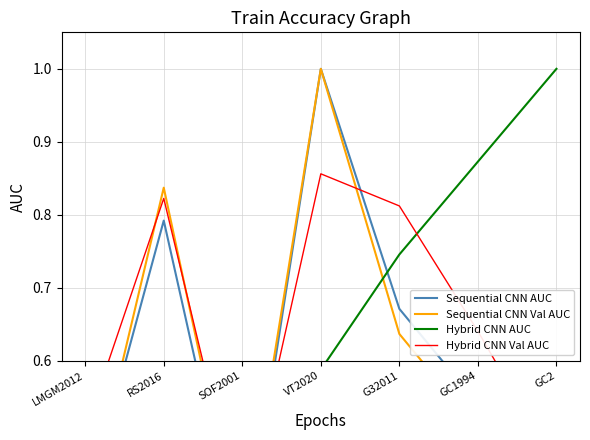

Rank the series at SOF2001 from lowest to highest value.

Sequential CNN AUC, Sequential CNN Val AUC, Hybrid CNN AUC, Hybrid CNN Val AUC